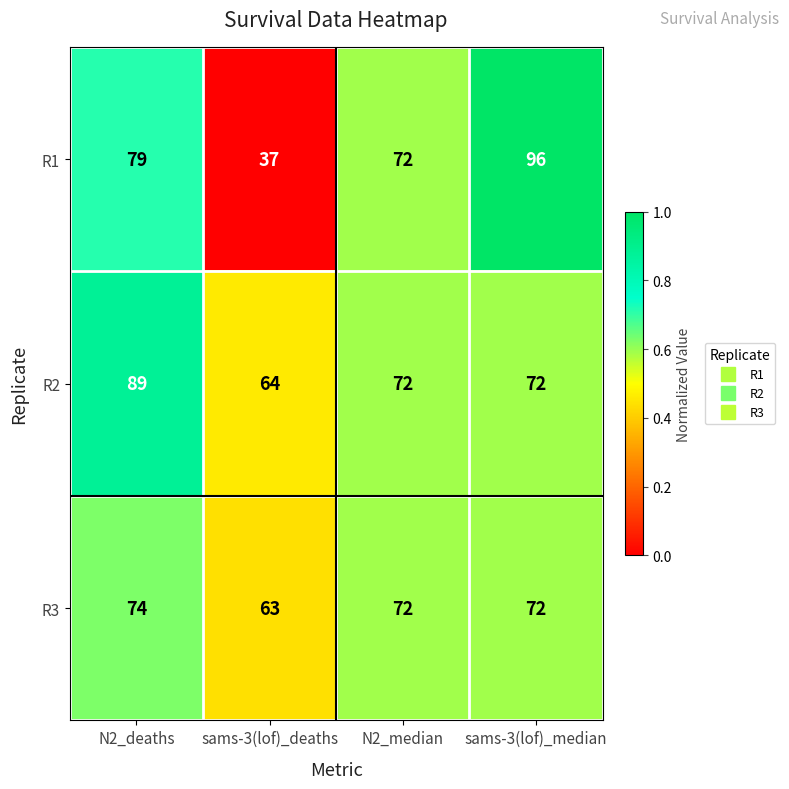

What is the total value across all series at N2_deaths?

242